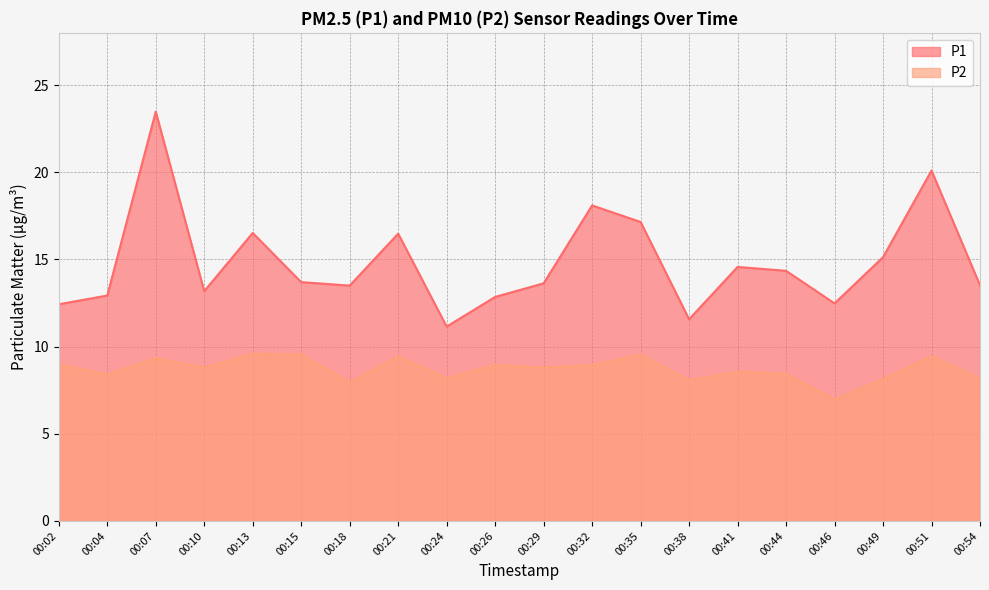

At which category does P1 reach its first local peak?

00:07